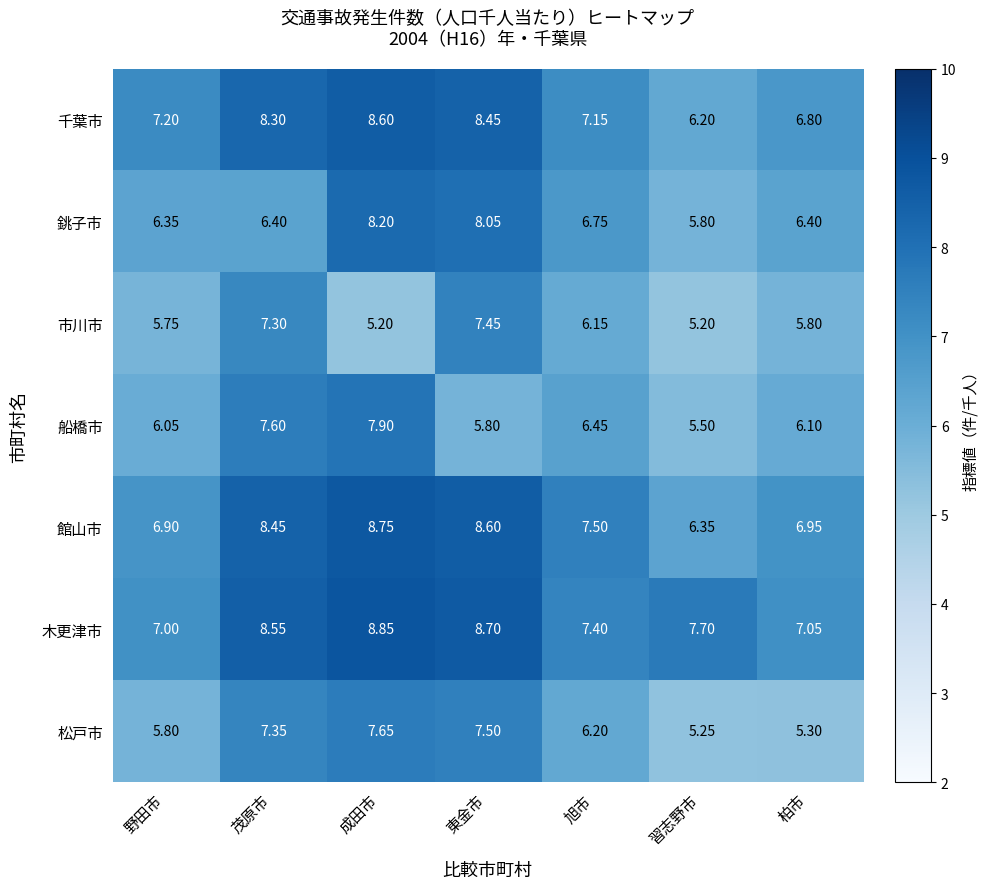

At which label does 船橋市 first exceed 6?

野田市